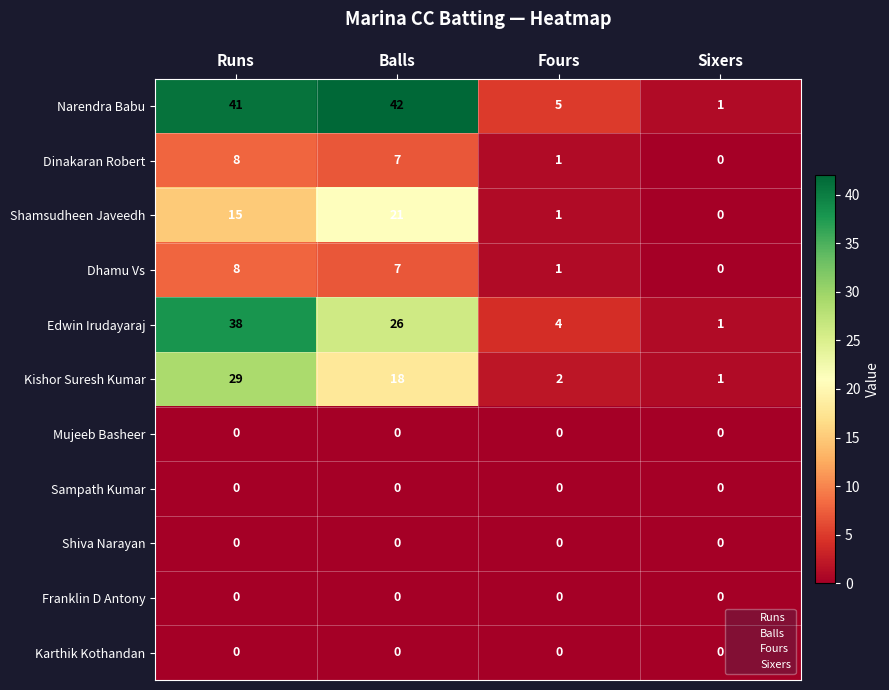

True or false: Franklin D Antony has a value of 0 at Runs.

True